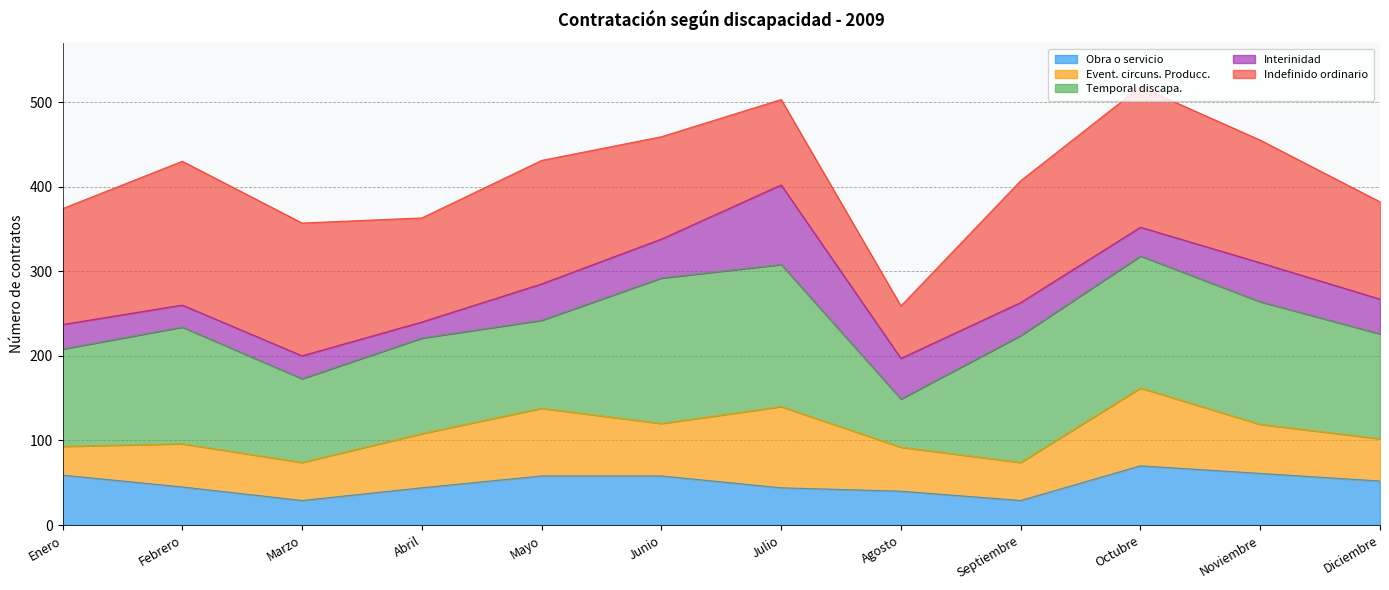

What is the smallest value displayed?

19